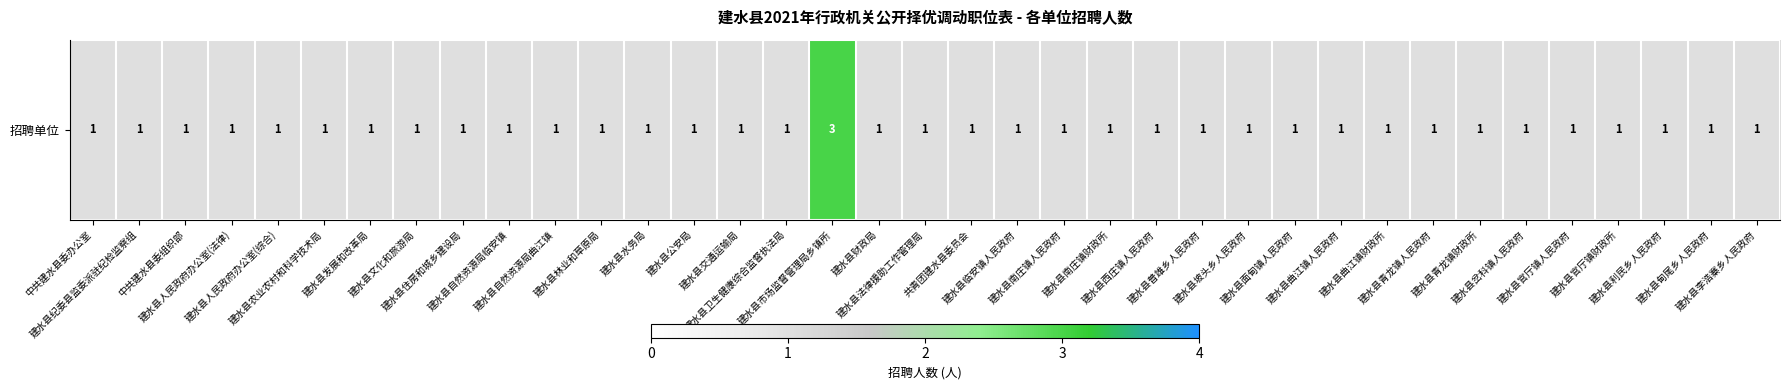

Which category has the highest value across all series?

建水县市场监督管理局乡镇所